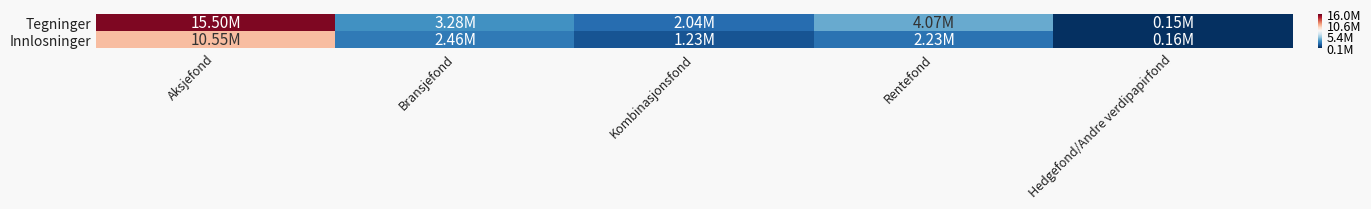

Between Bransjefond and Rentefond, which series saw the biggest shift?

Tegninger